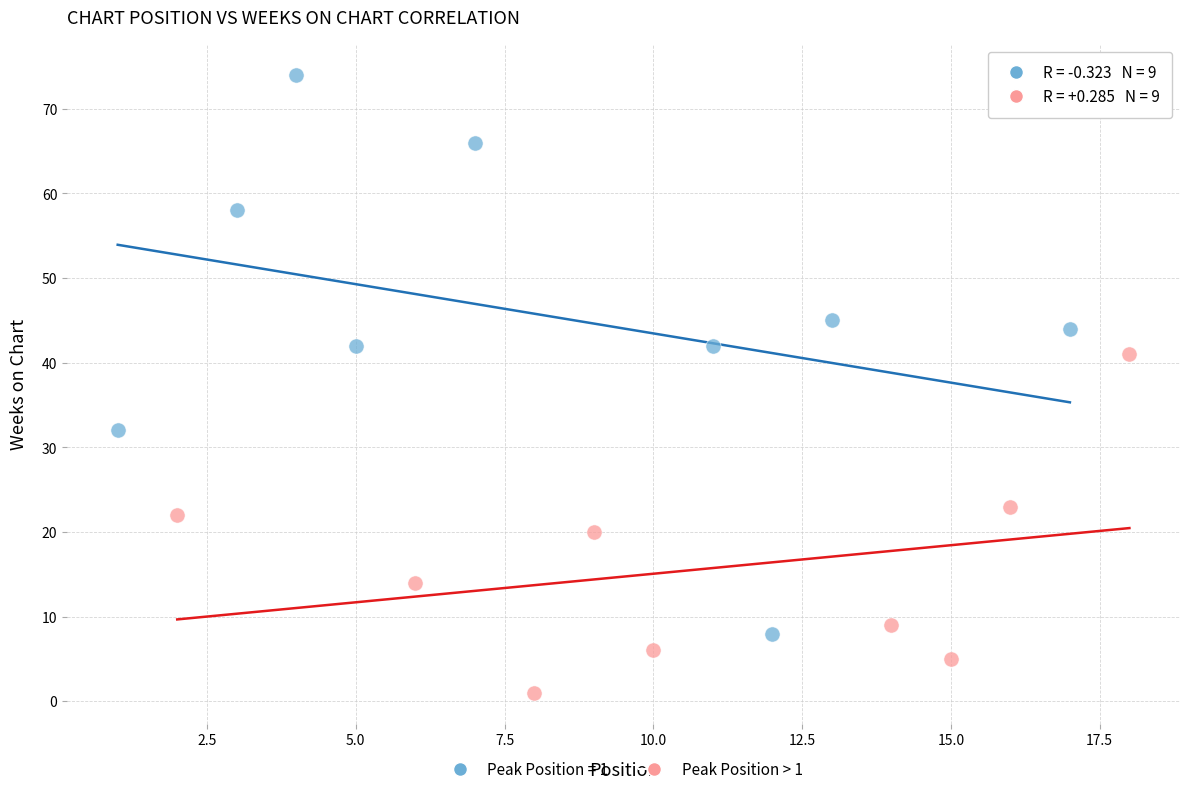

Which series has the largest Y range (max minus min)?

Peak Position = 1